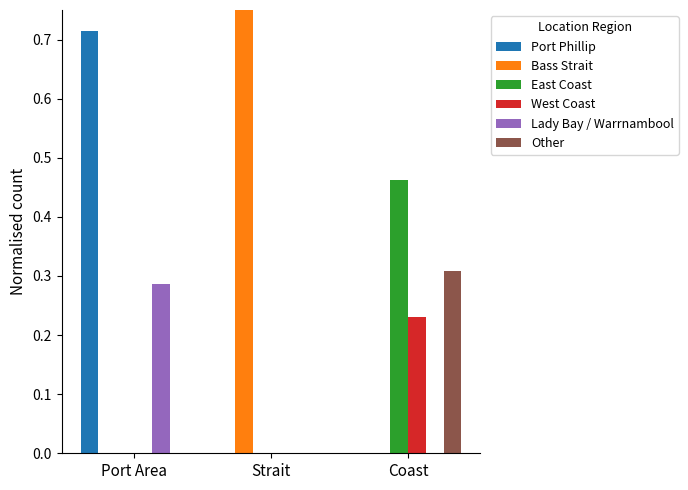

Is it true that Bass Strait equals 0.5 at Port Area?

False